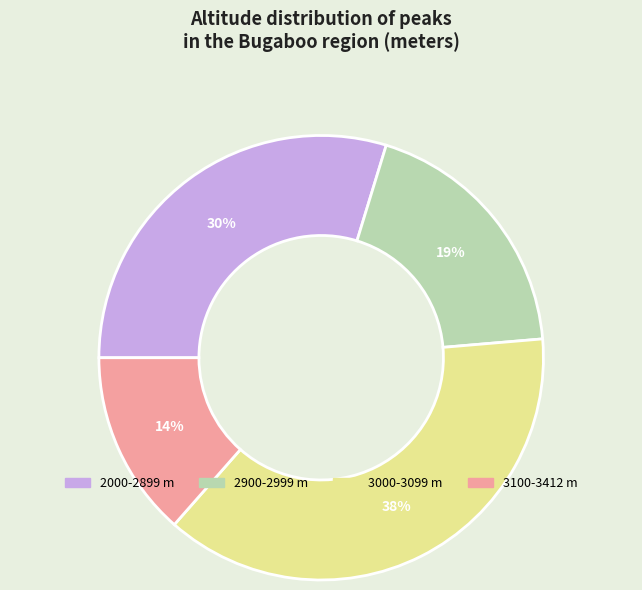

To the nearest percent, what is the average slice percentage?

25%